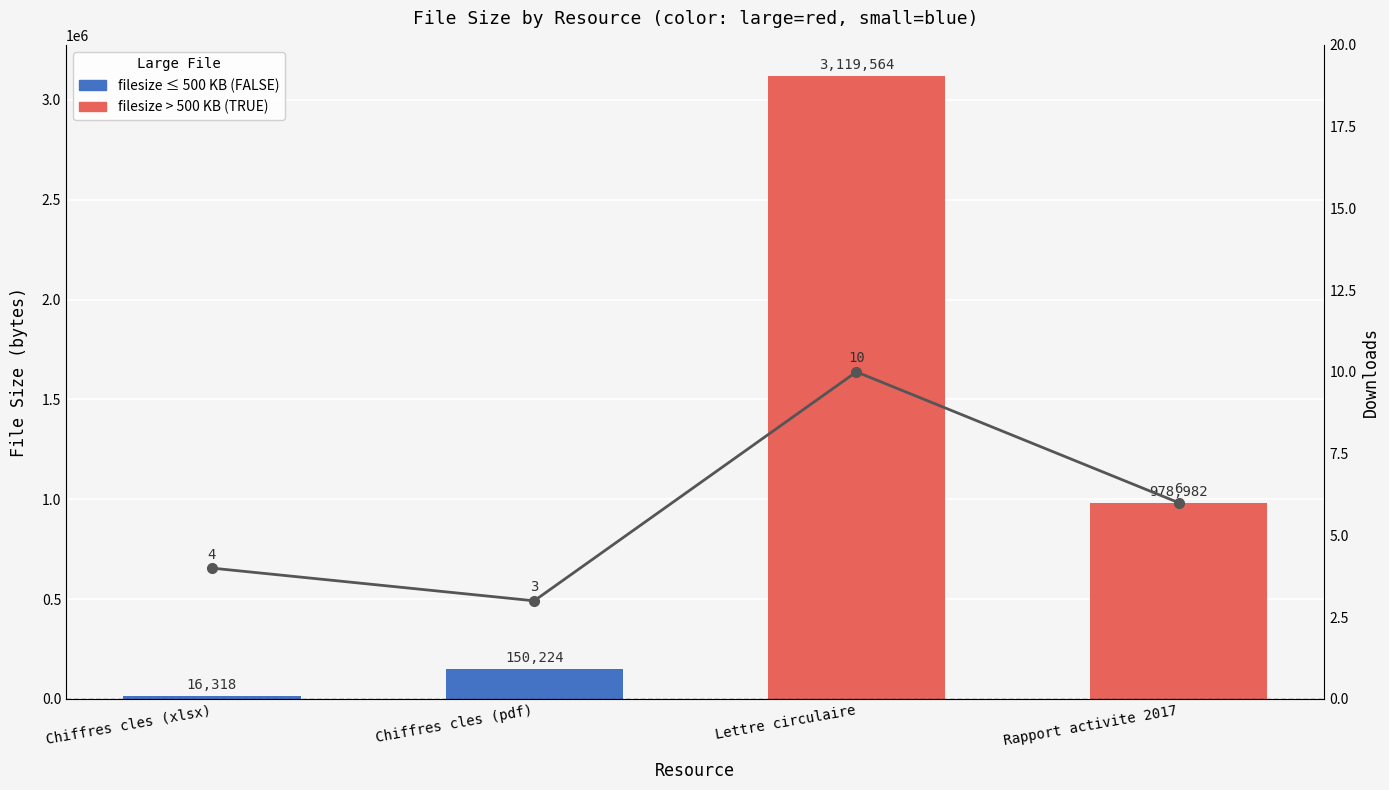

Between Lettre circulaire and Rapport activite 2017, which series saw the biggest shift?

filesize